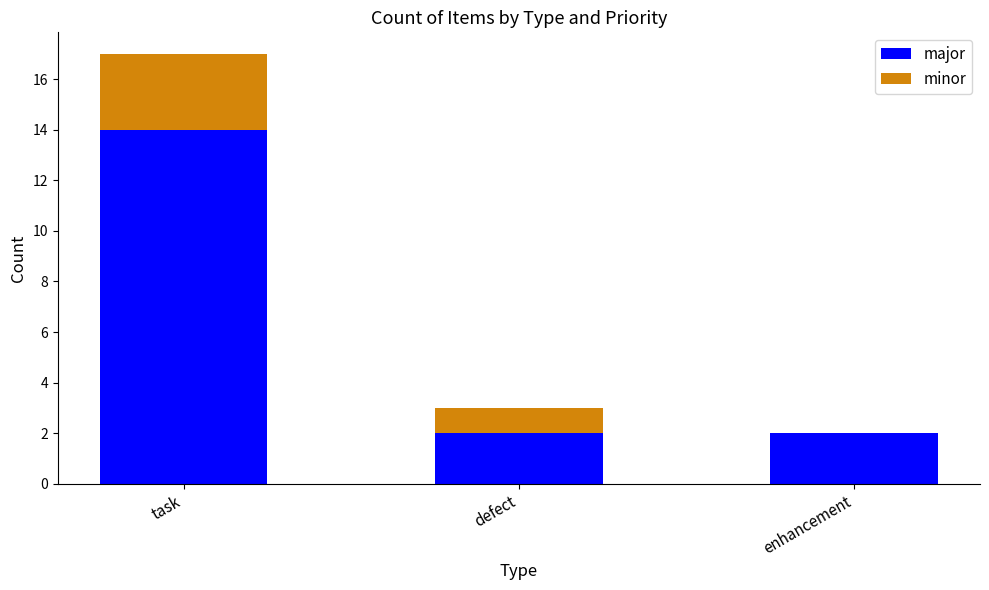

What is the total value across all series at task?

17